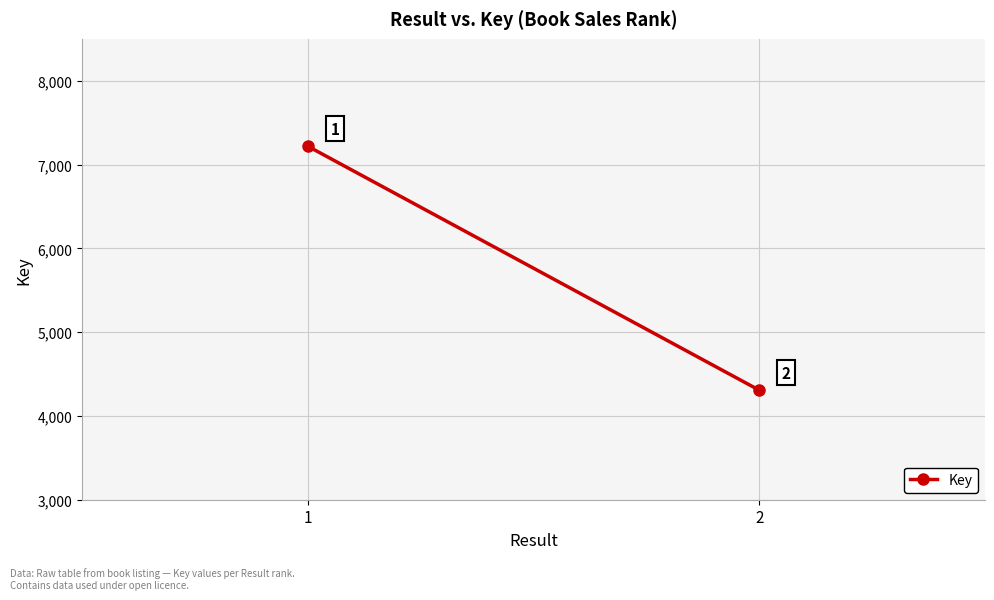

Which has a higher value, 2 or 1?

1